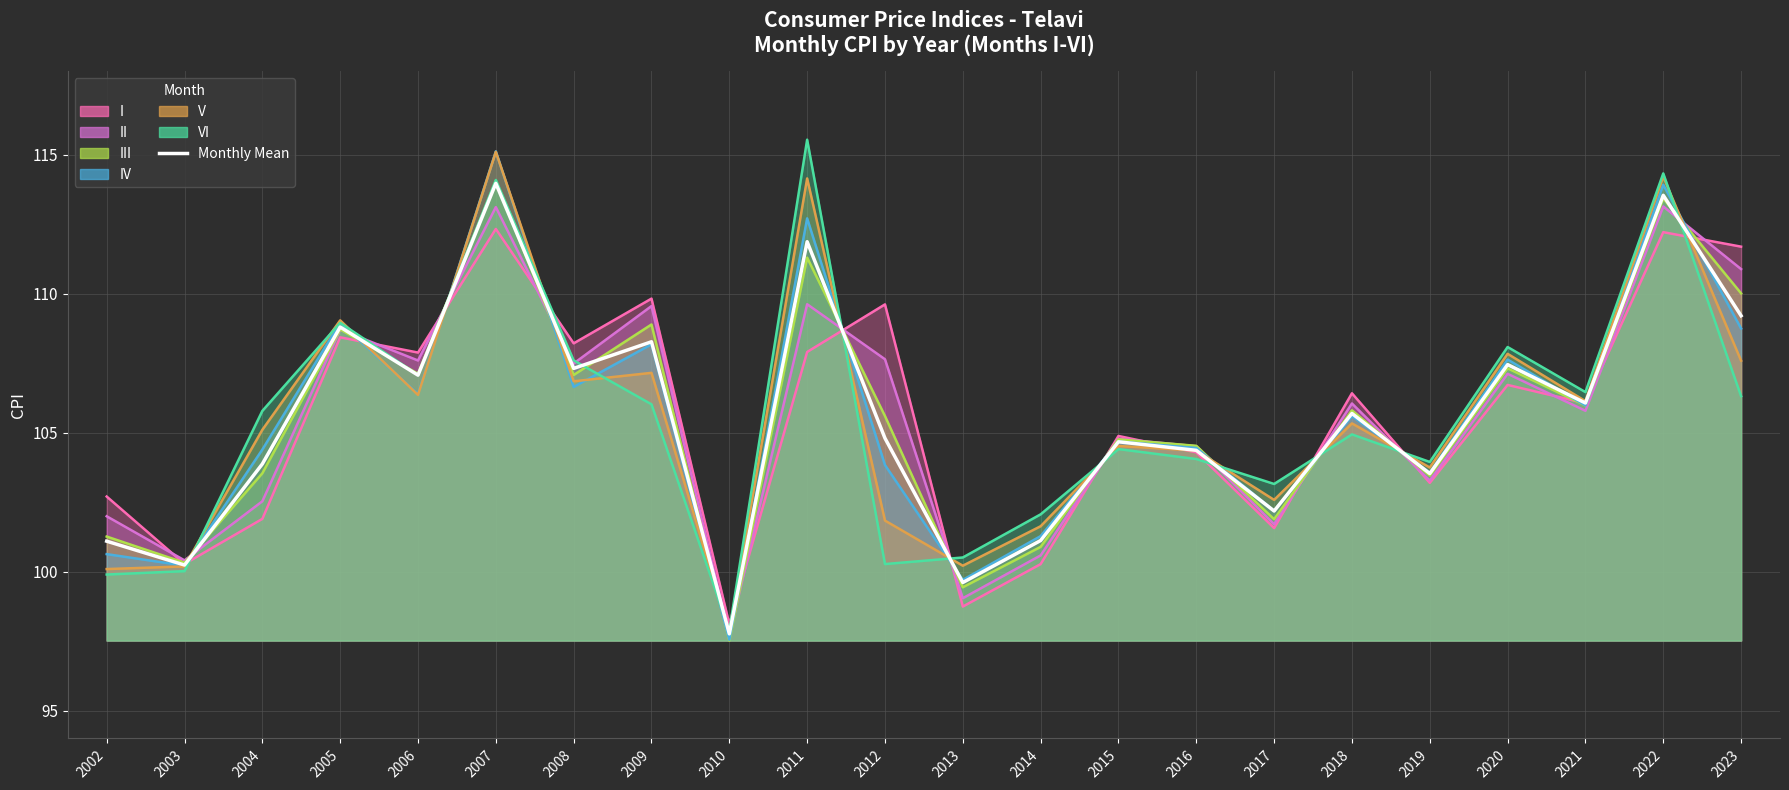

True or false: the data shows 101.1 at 2002.

True